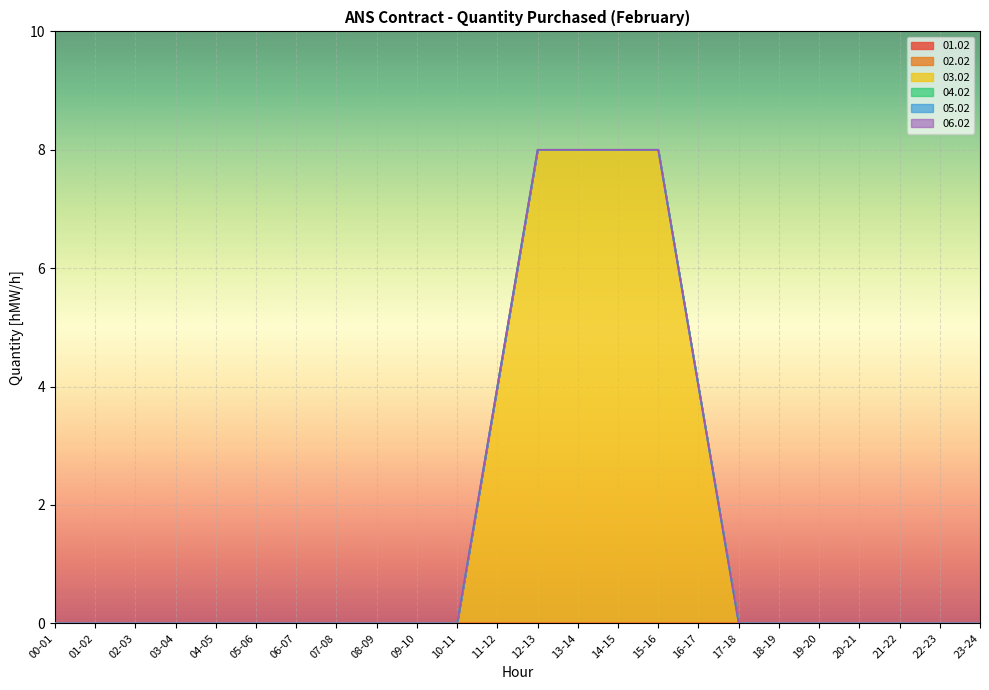

True or false: 02.02 has more than 0 interior local peaks.

False